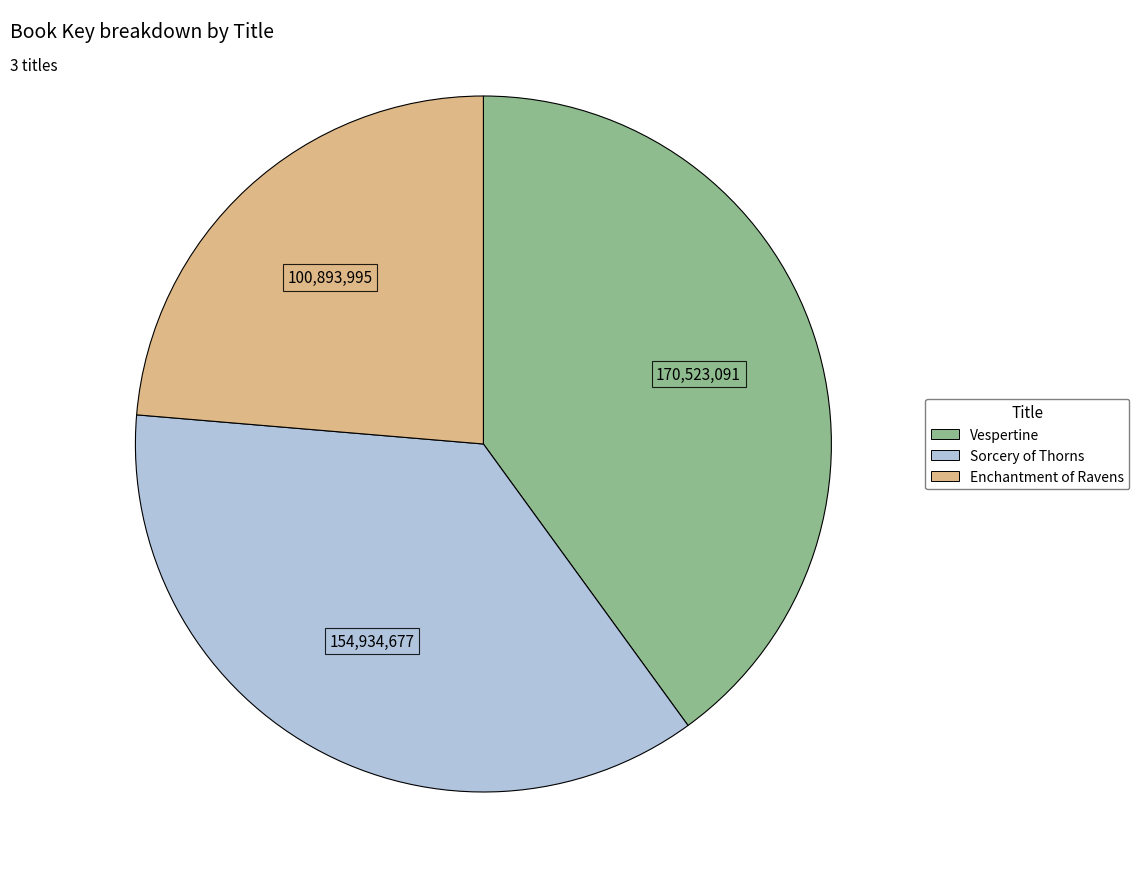

Which slice is the smallest?

Enchantment of Ravens